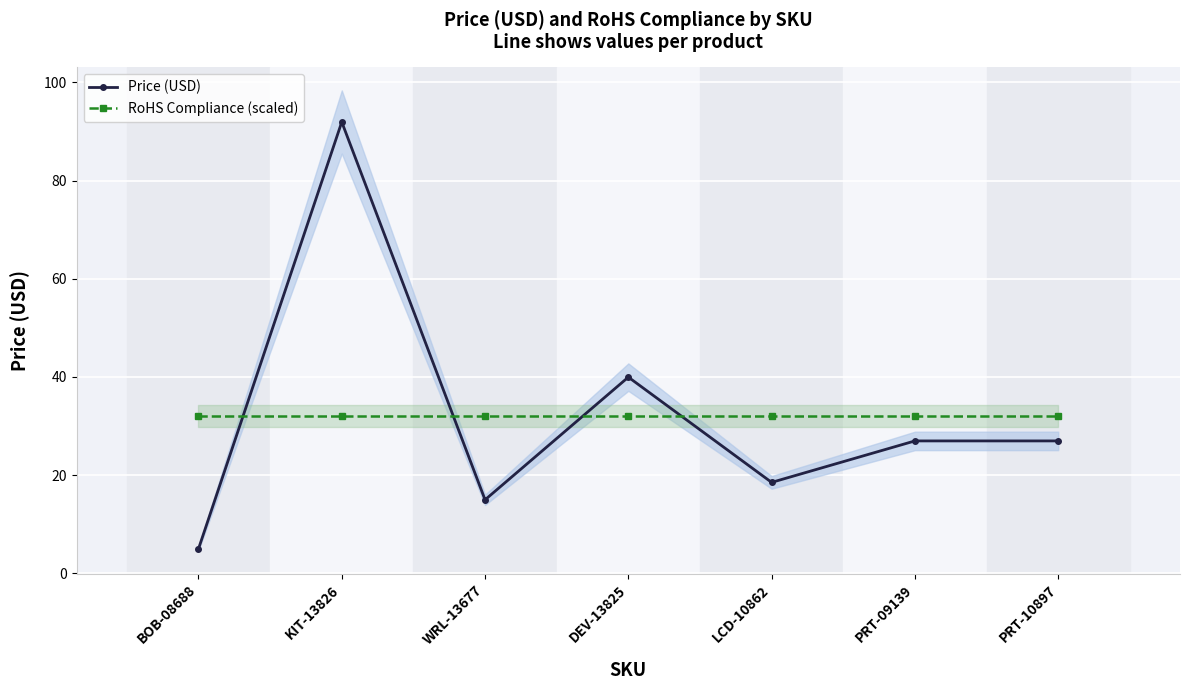

Count the number of data series in this chart.

2